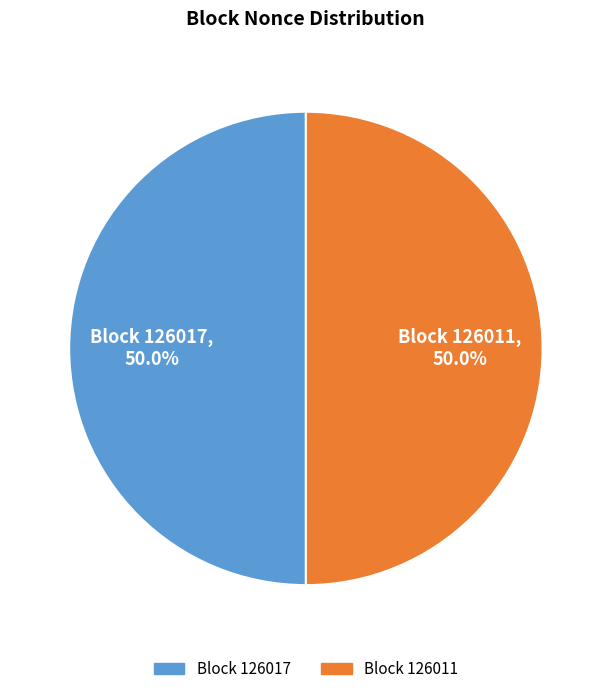

What is the ratio of the value at Block 126017 to the value at Block 126011?

1.0